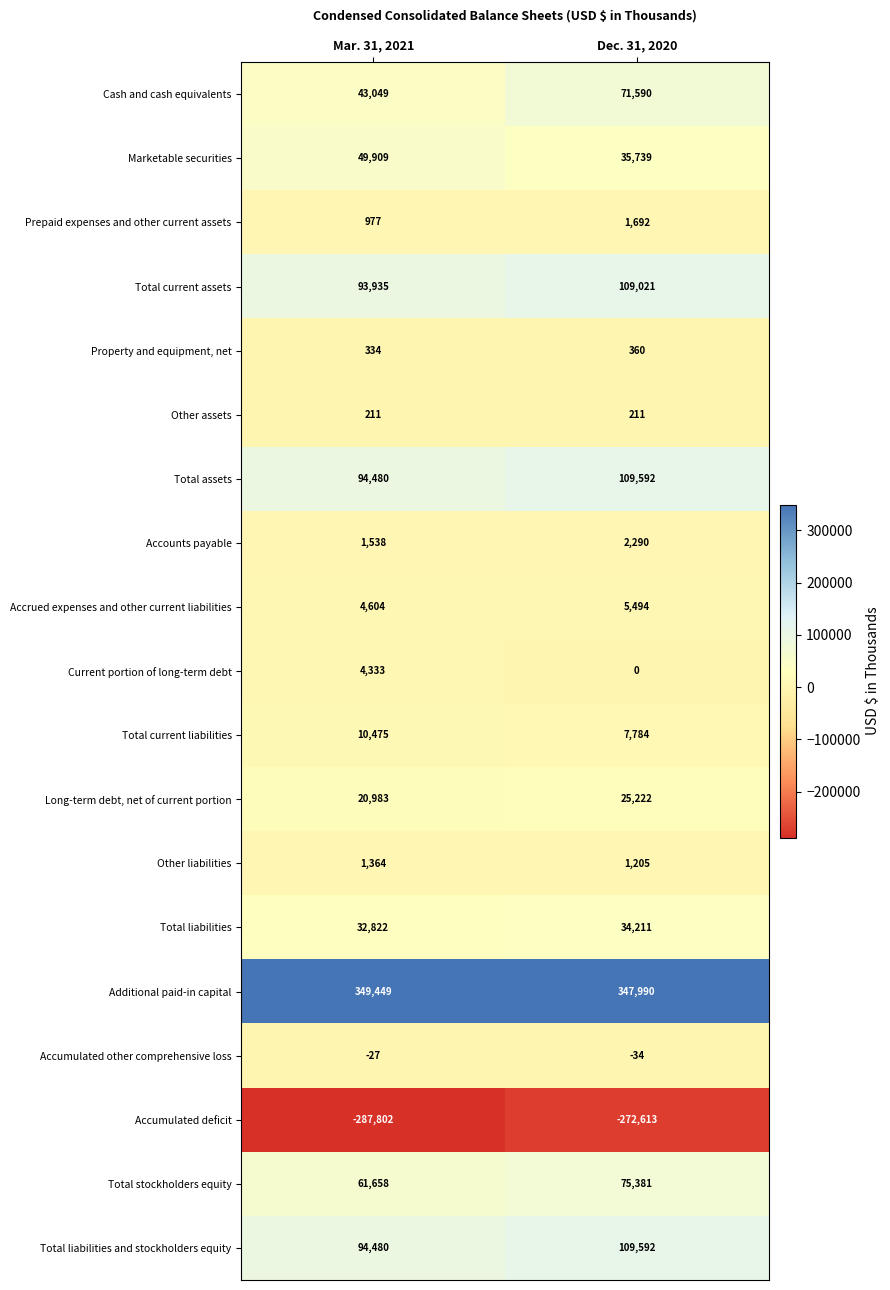

Rank the categories by Total current assets value from lowest to highest.

Mar. 31, 2021, Dec. 31, 2020